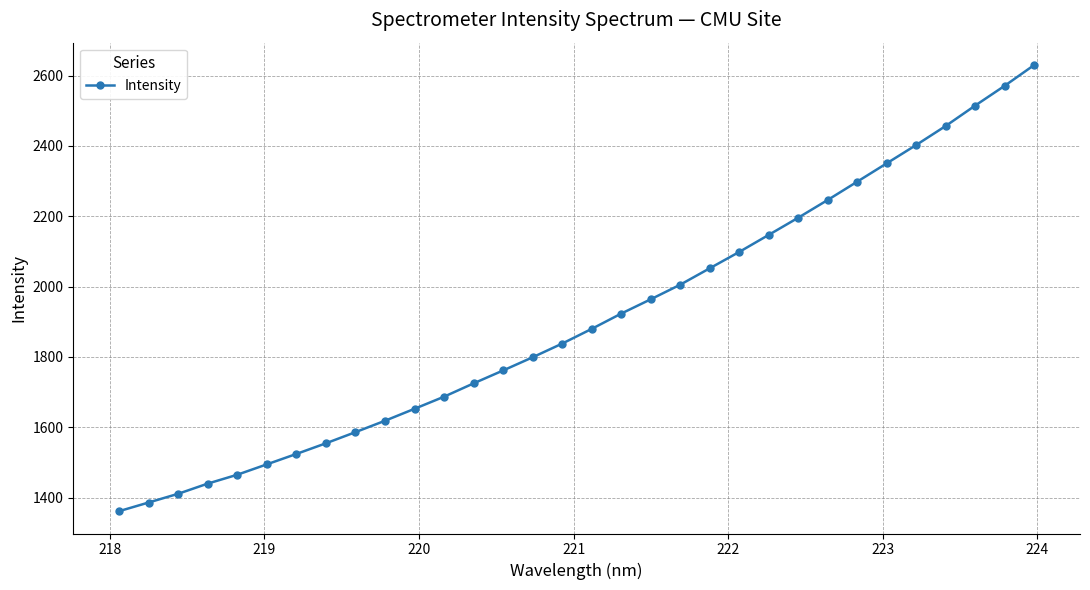

What is the minimum value shown in the chart?

1361.6